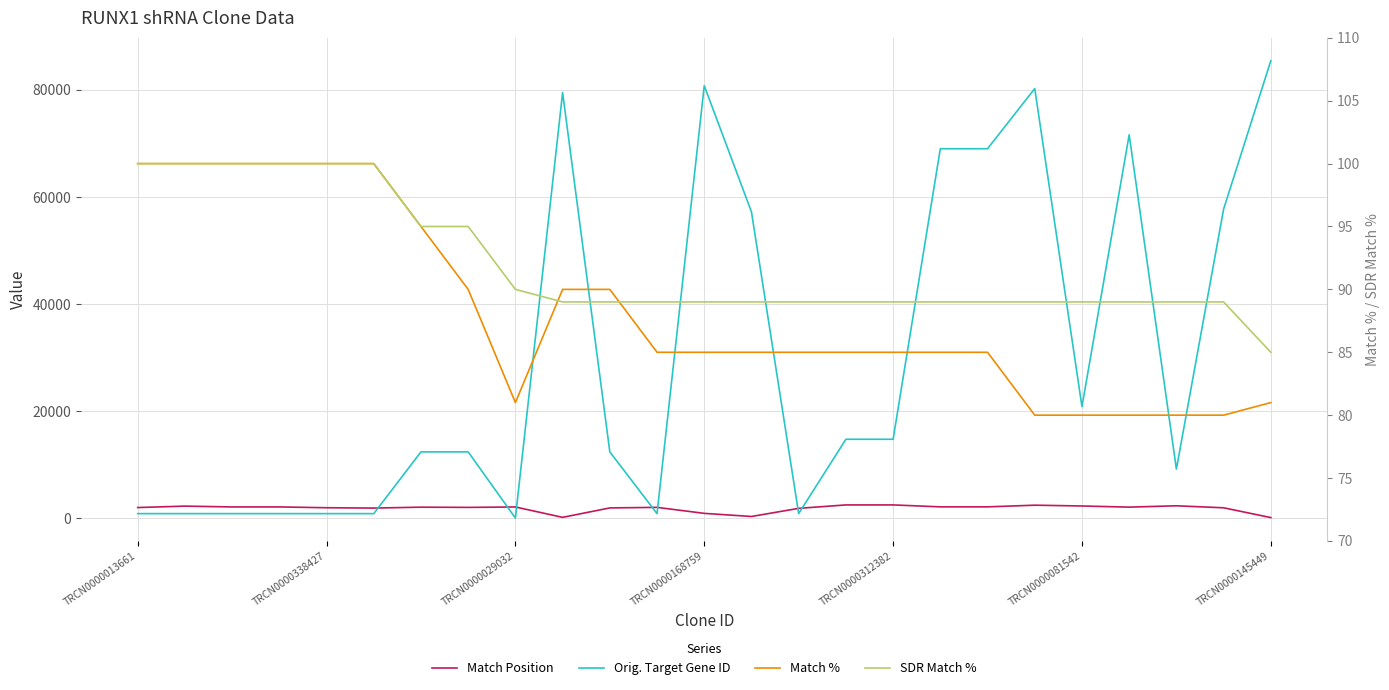

True or false: SDR Match % and Match Position intersect in this chart.

False